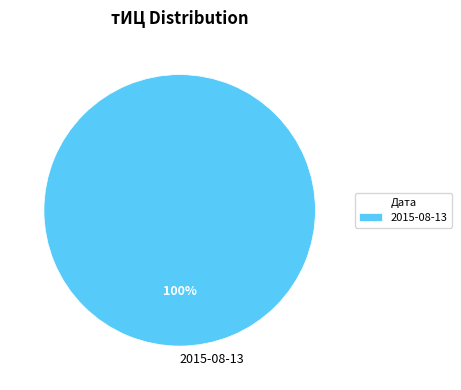

Rank the categories by value from lowest to highest.

2015-08-13